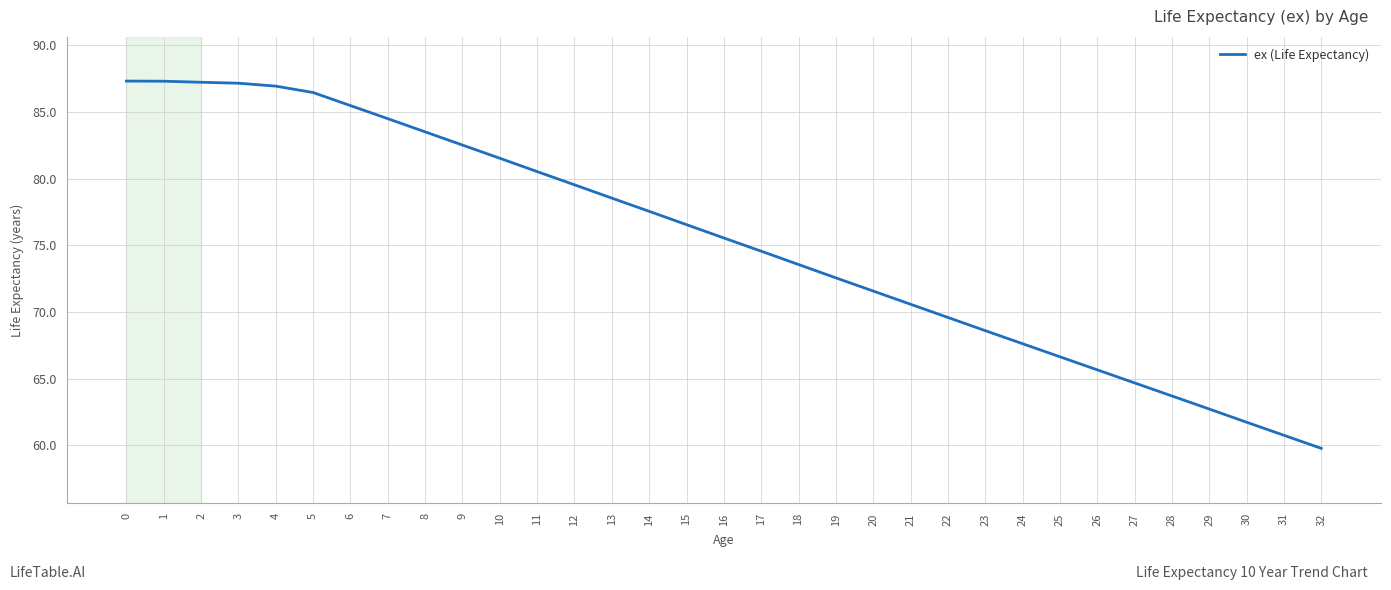

Is this an area chart (filled region under the line)?

No